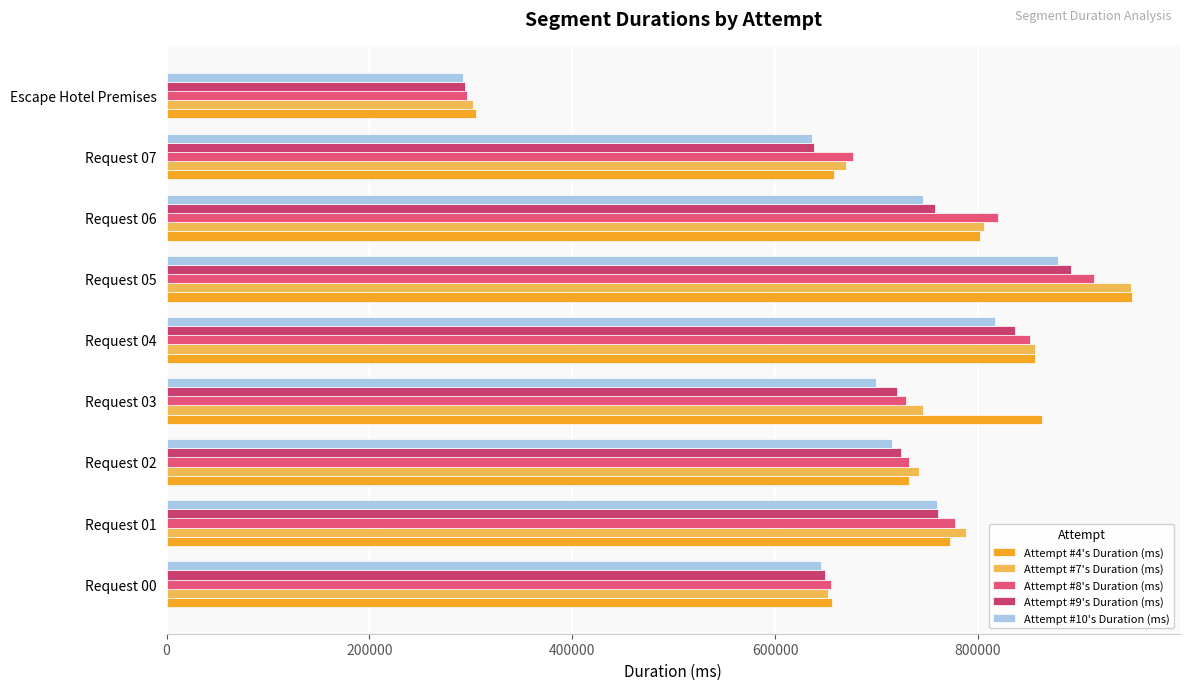

What is the value of the Attempt #10's Duration (ms) bar at the 4th from the left?

699264